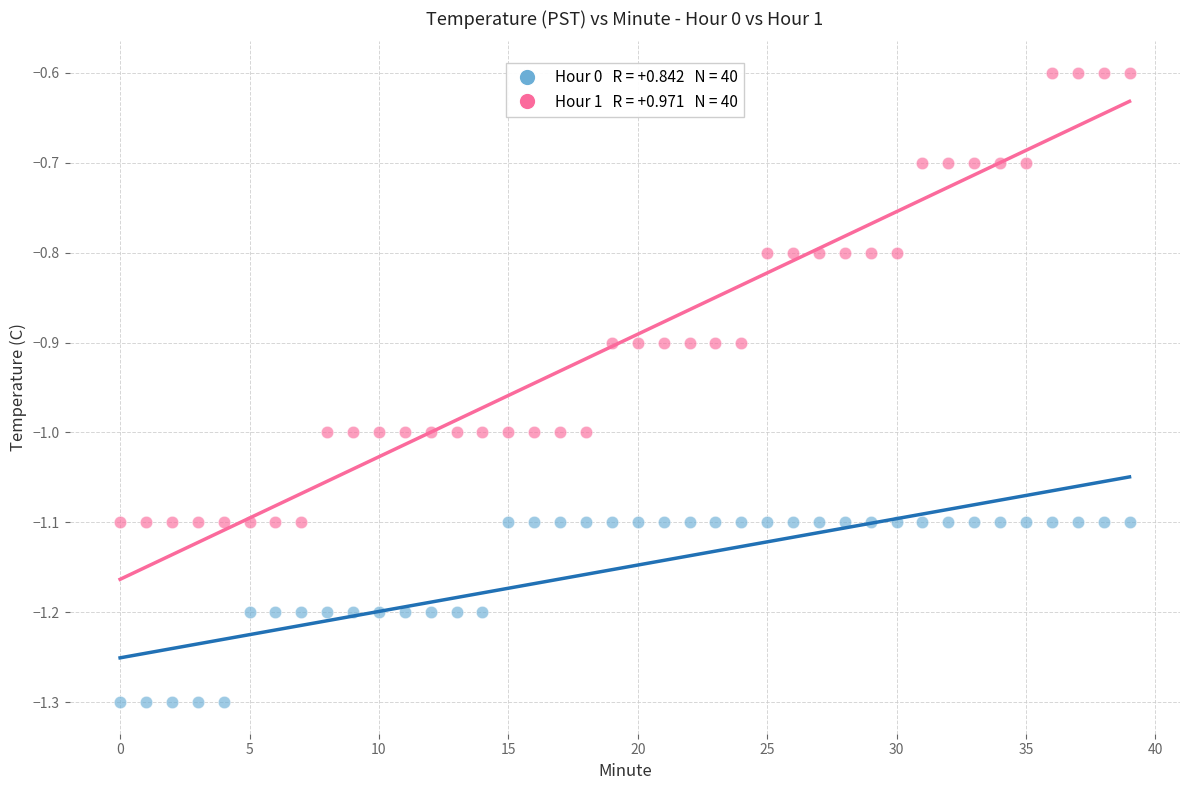

Across all data points, what is the range of Y values (max minus min)?

0.7